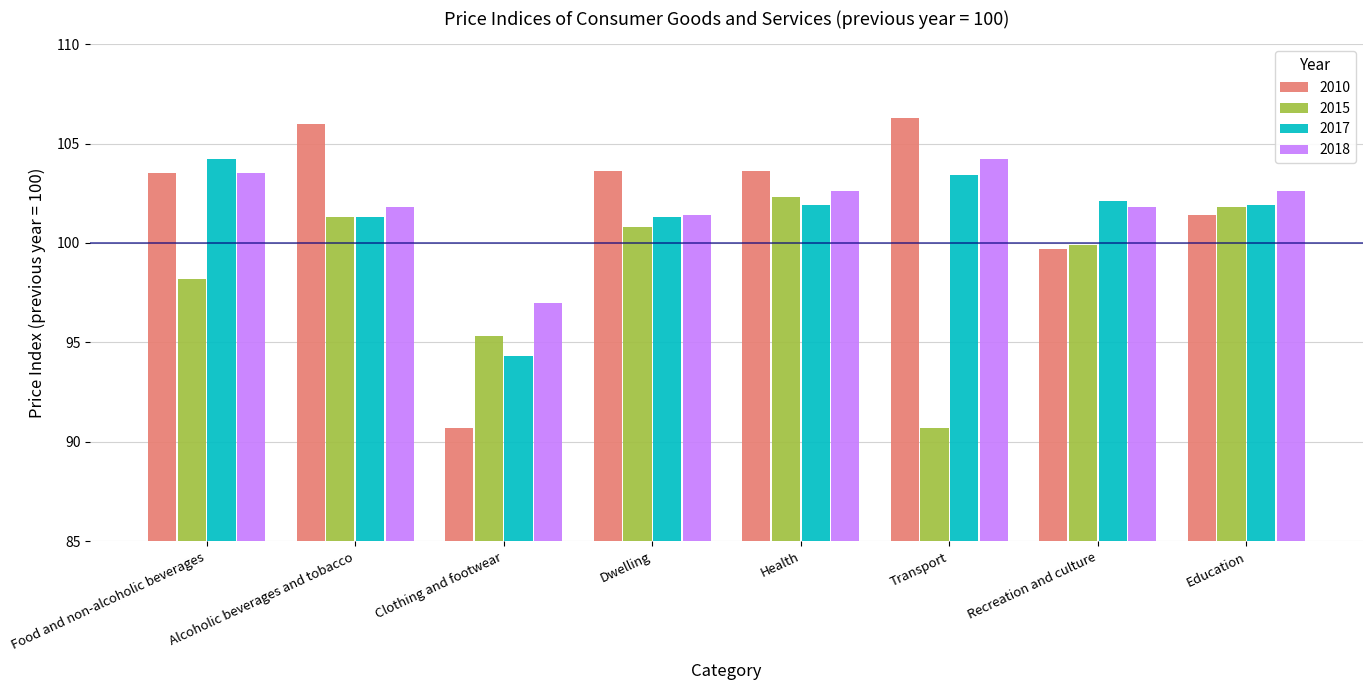

Is it true that 2018 equals 171.6 at Health?

False